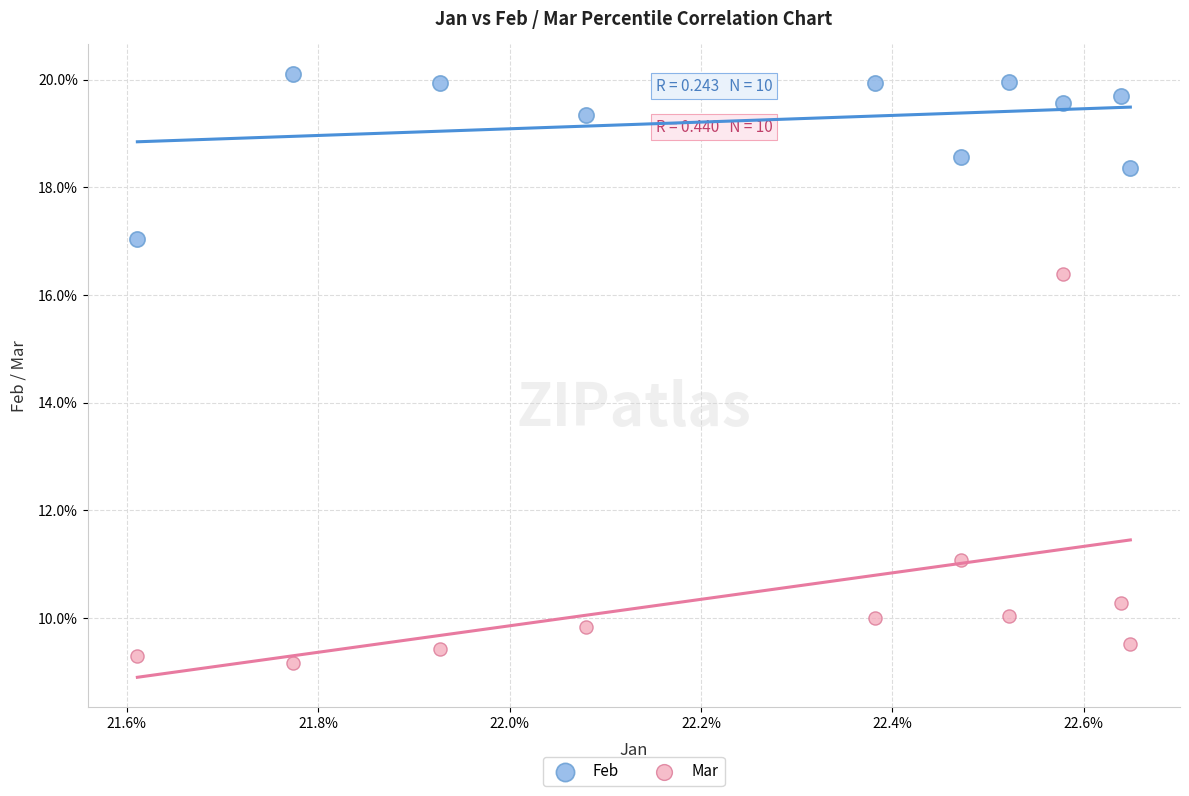

Which series contains the lowest Y value?

Mar